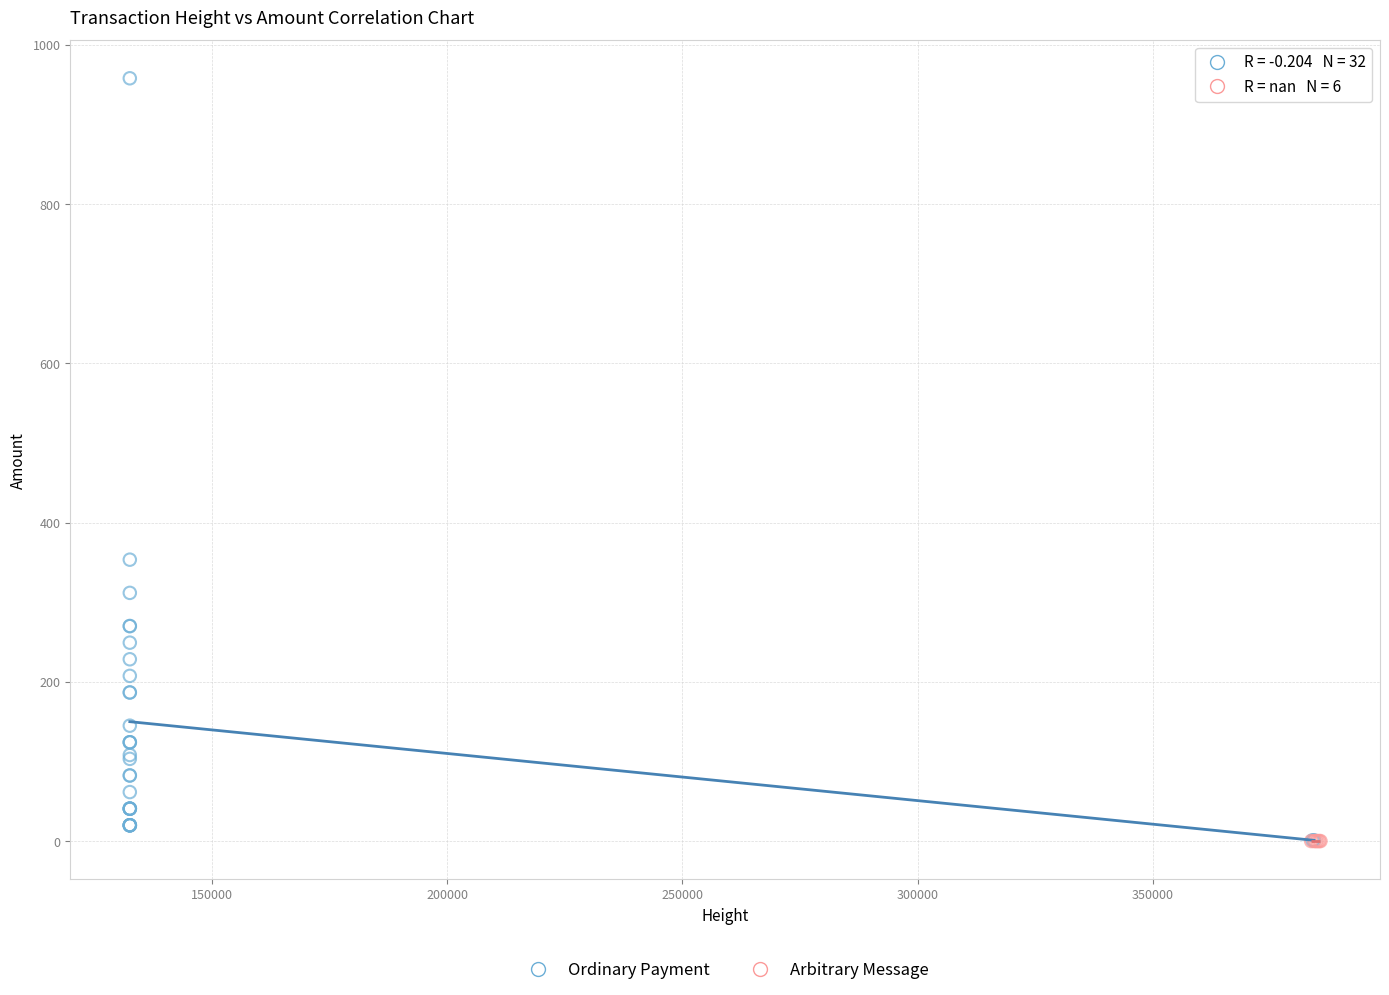

Which series reaches the maximum Y coordinate?

Ordinary Payment